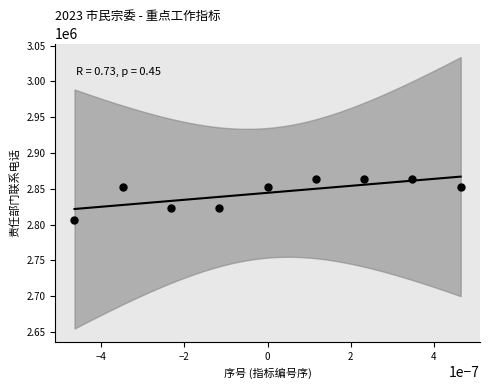

What is the average Y value?

2844402